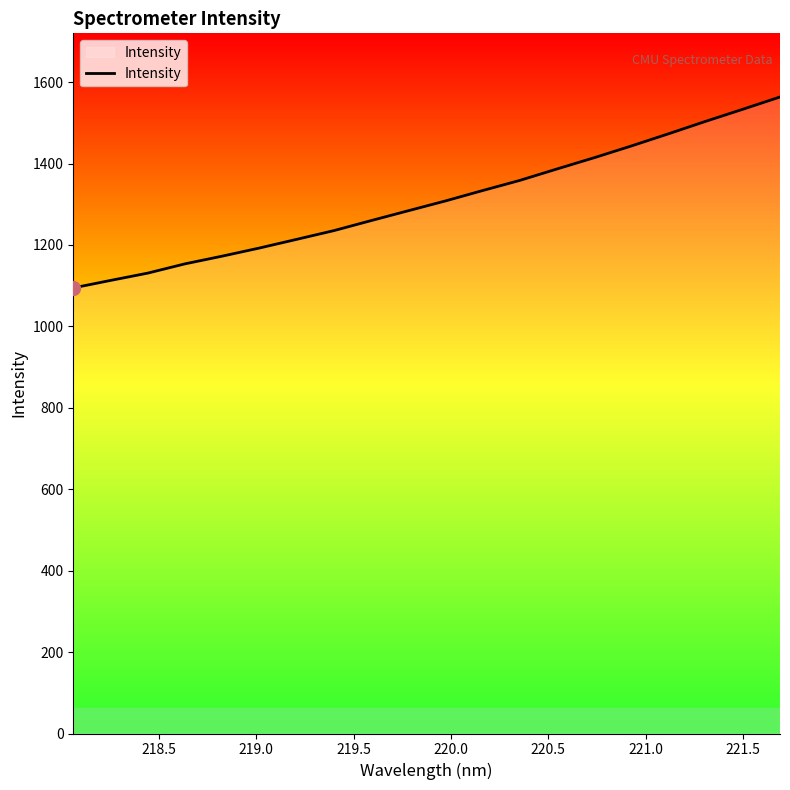

Count the number of categories in the chart.

20